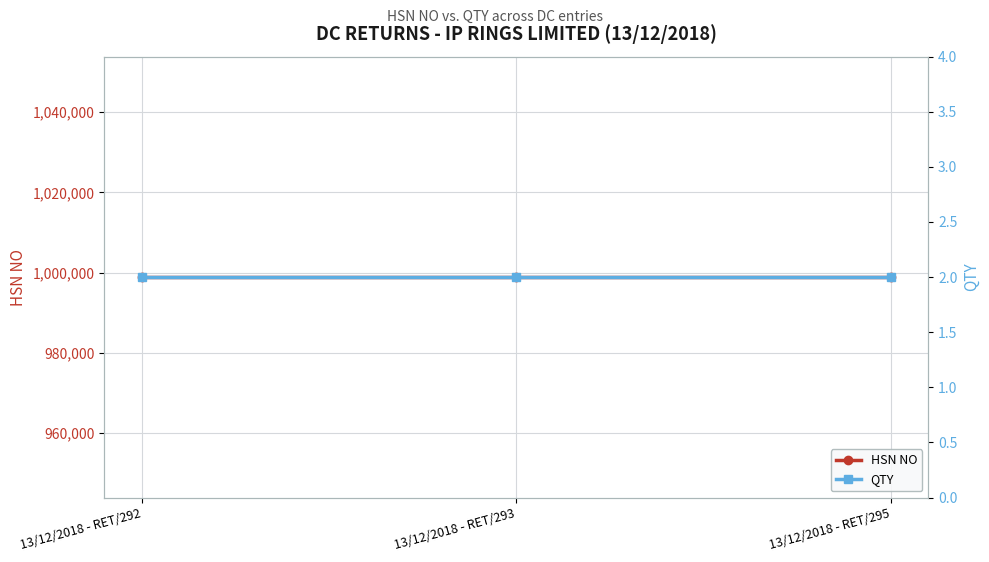

What is the average value of the HSN NO series?

998898